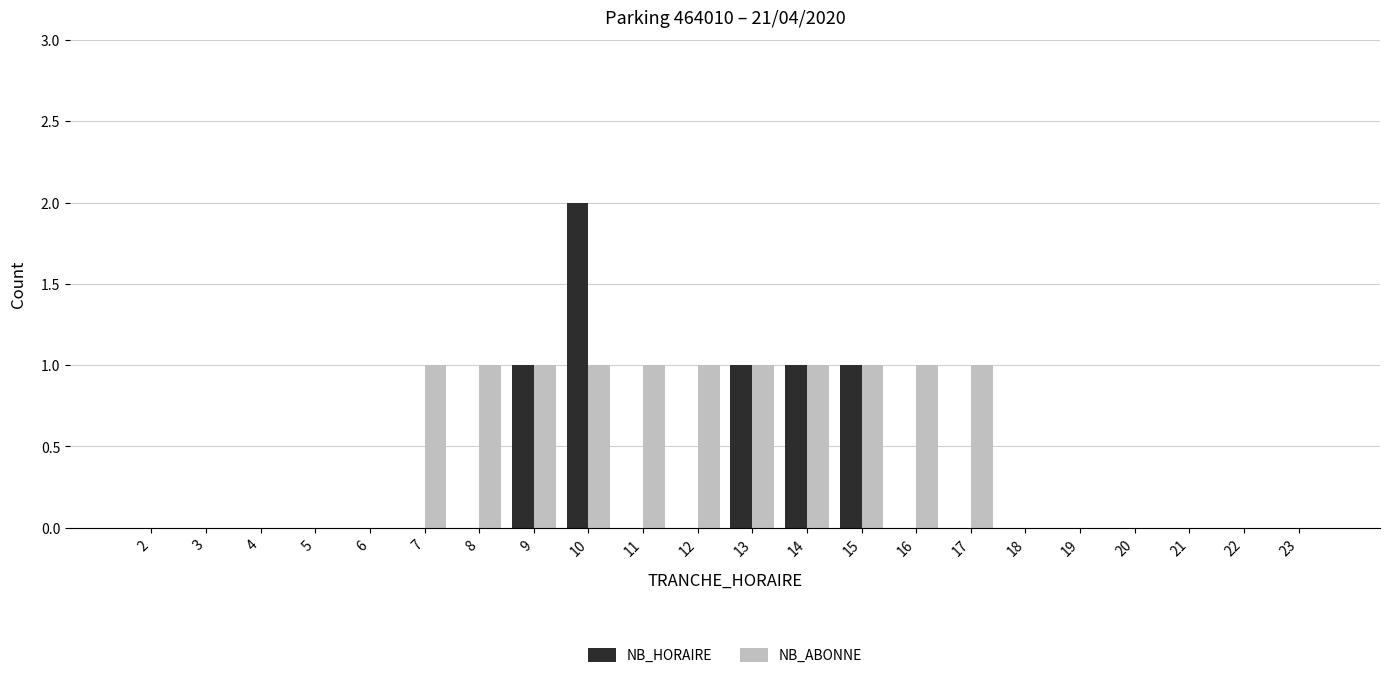

What value does the NB_ABONNE series have at 12?

1